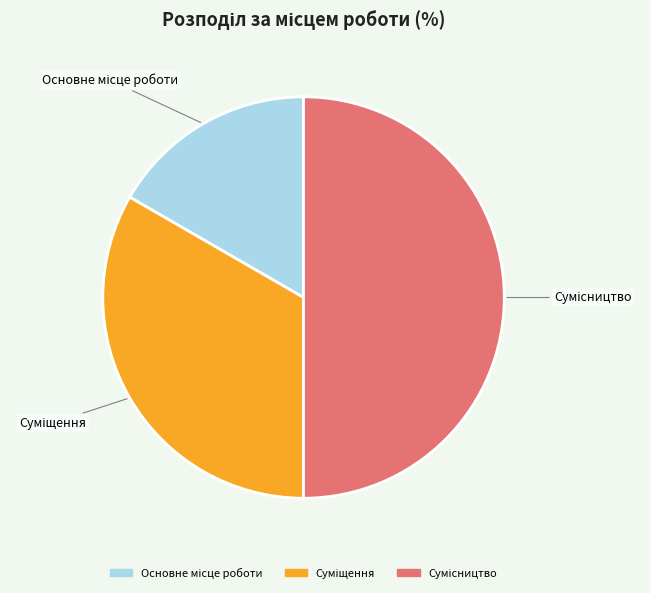

How many slices are in this pie chart?

3